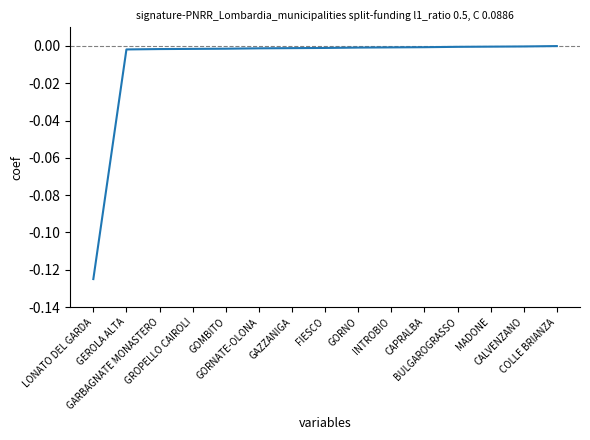

How many lines are shown in the chart?

1